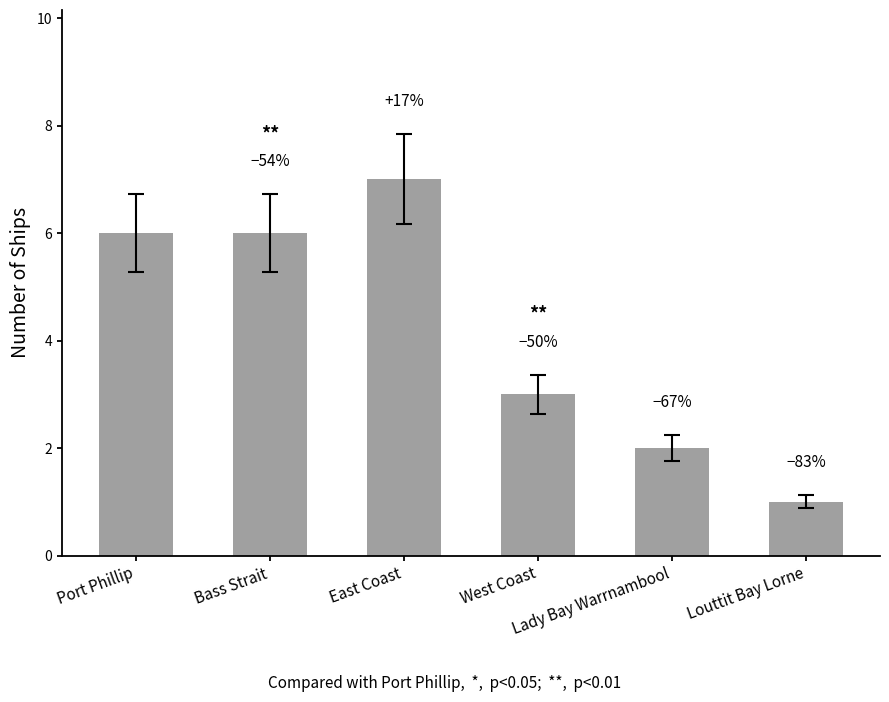

What is the value of the 2nd bar from the left?

6